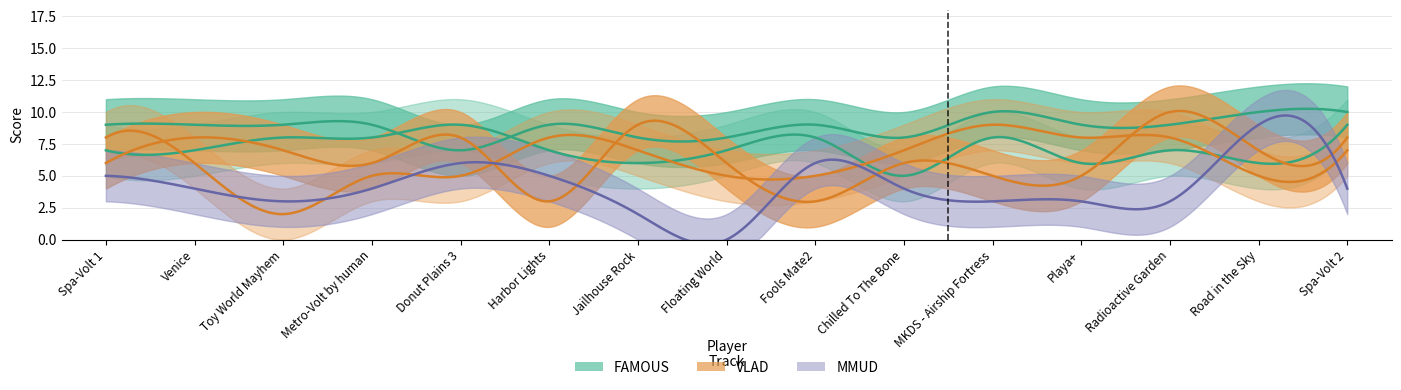

Does the chart have visible grid lines?

Yes